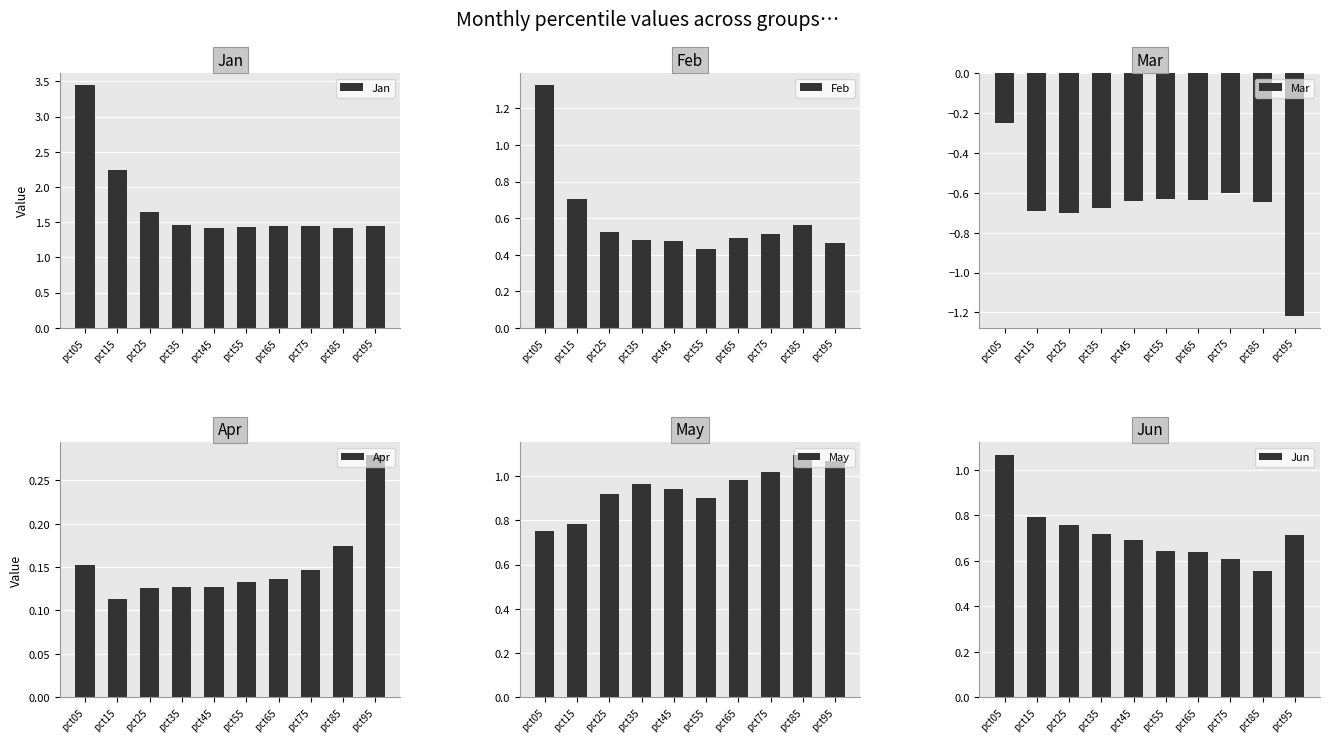

True or false: Feb has a value of 0.6 at pct85.

True